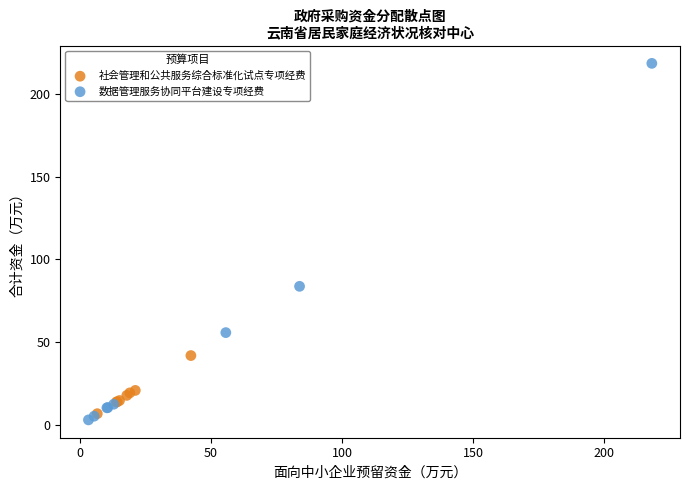

Which series contains the highest Y value?

数据管理服务协同平台建设专项经费